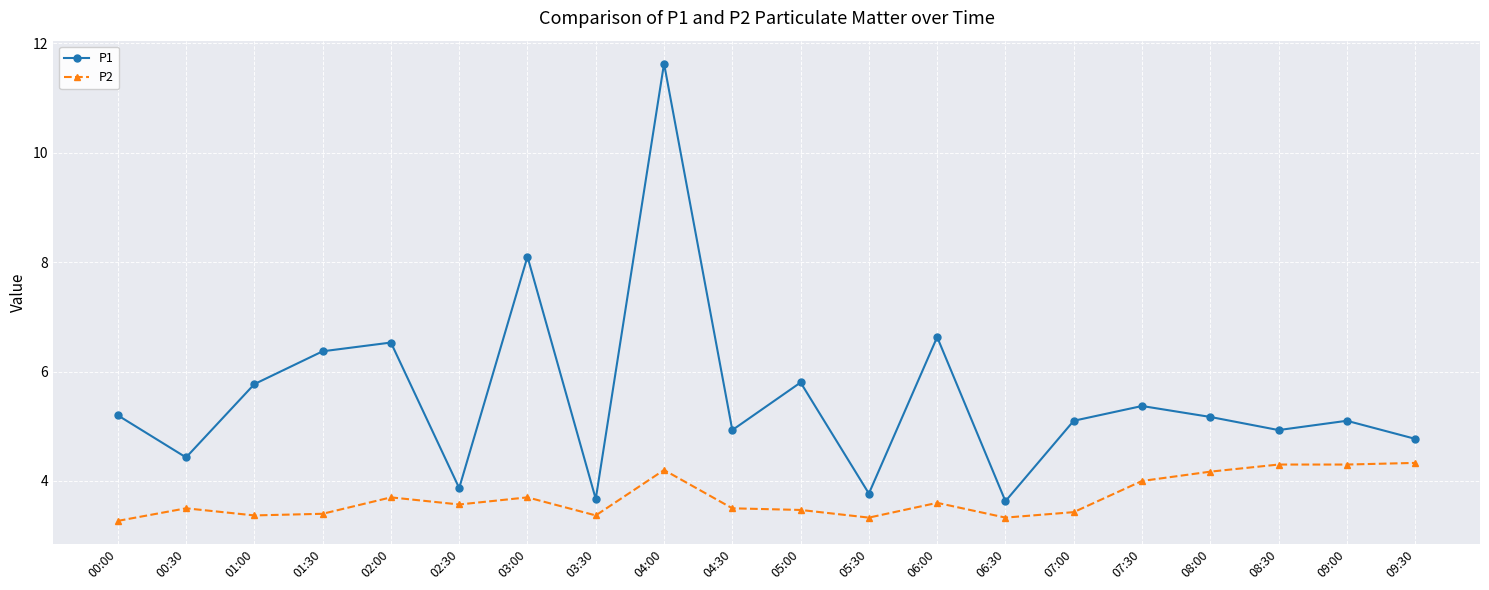

Is the value of P2 at 05:30 greater than the value of P1 at 02:00?

No